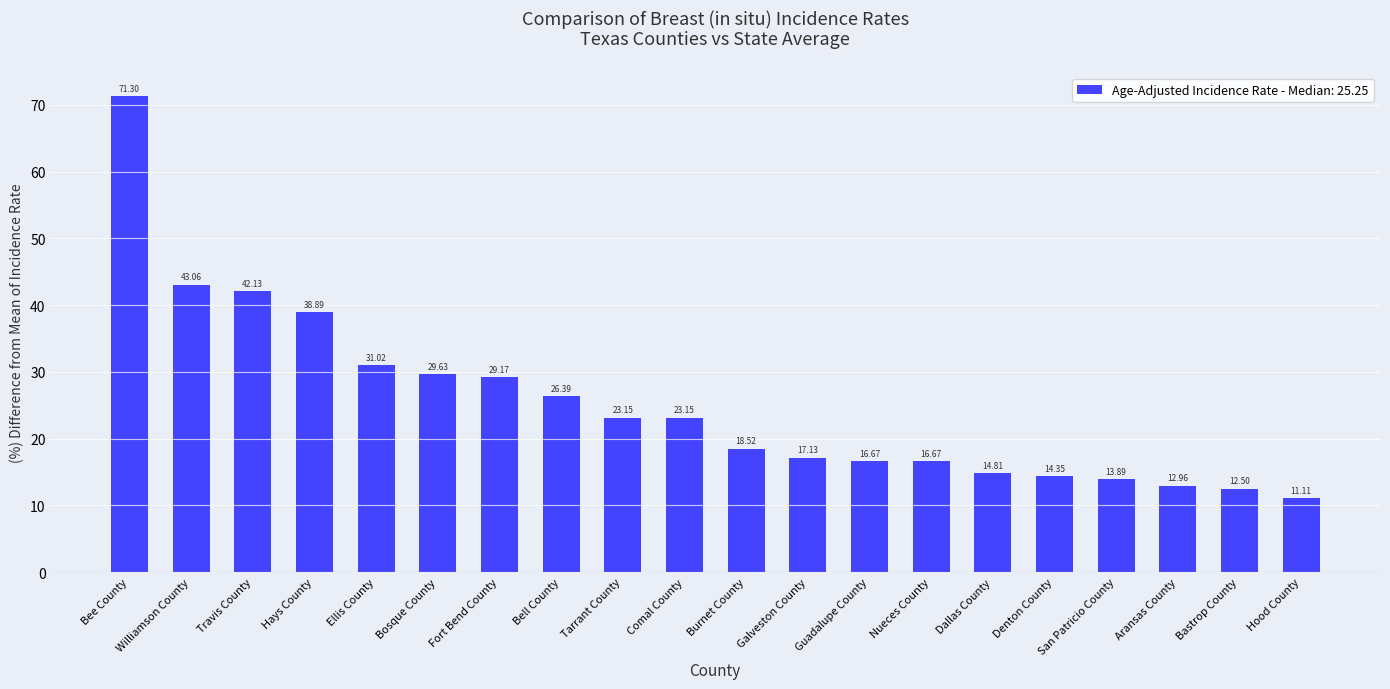

Where does the data first go above 23?

Bee County